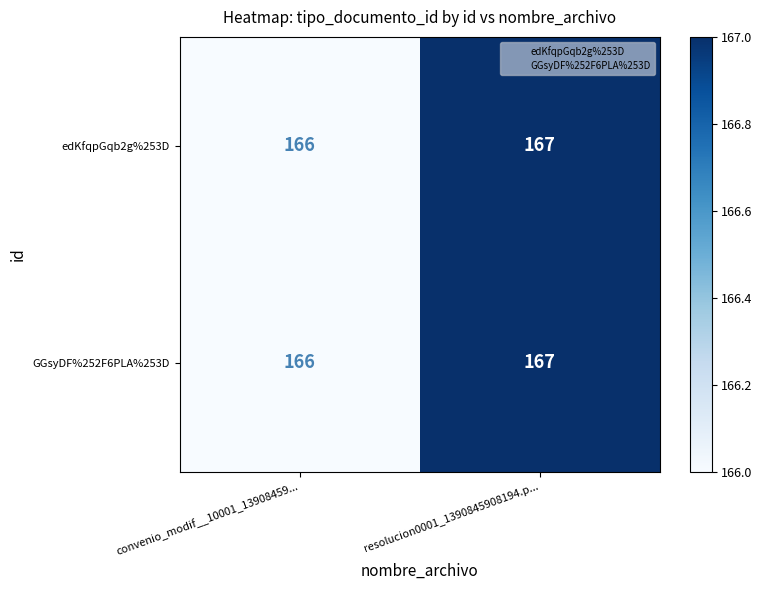

What is the sum of all GGsyDF%252F6PLA%253D values?

333